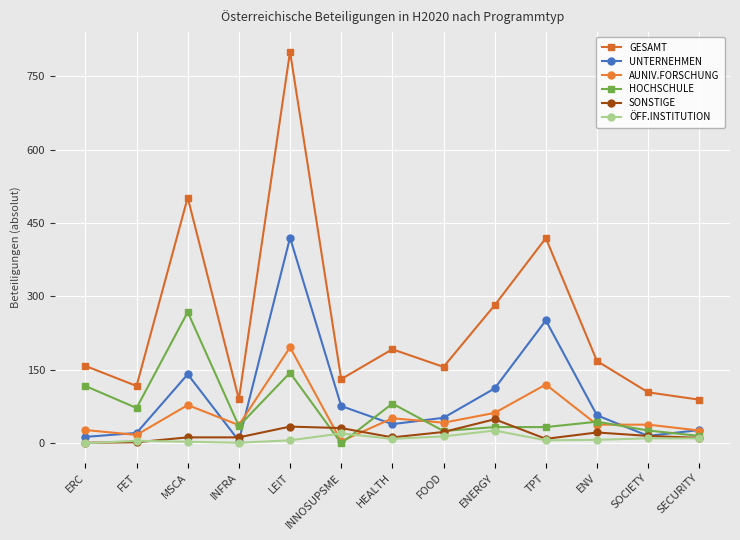

Which series has the widest spread of values?

GESAMT